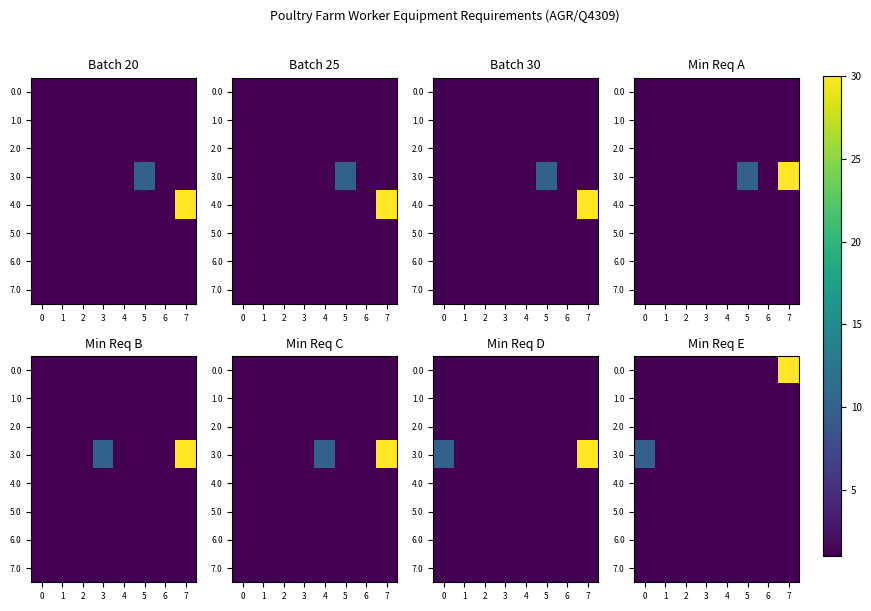

What is the greatest value displayed?

30